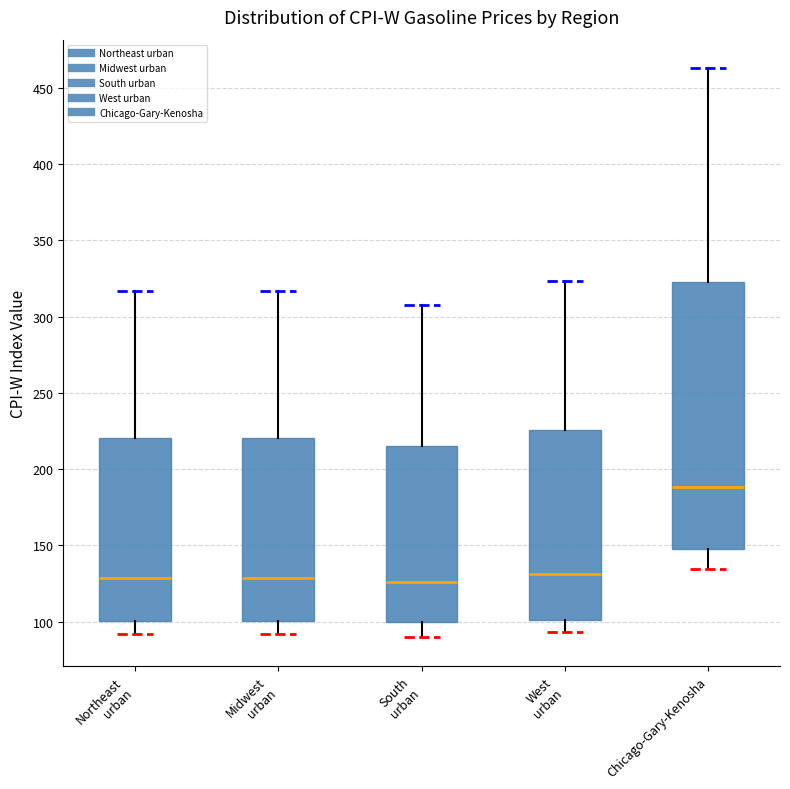

Where does the median line of the box for South urban sit on the y-axis? The values are not printed on the chart, so give them approximately, as read against the axis.

125